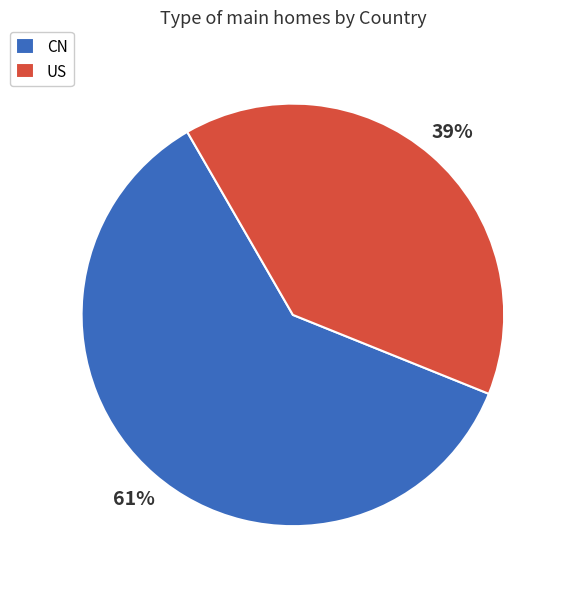

Which category has the biggest portion of the pie?

CN